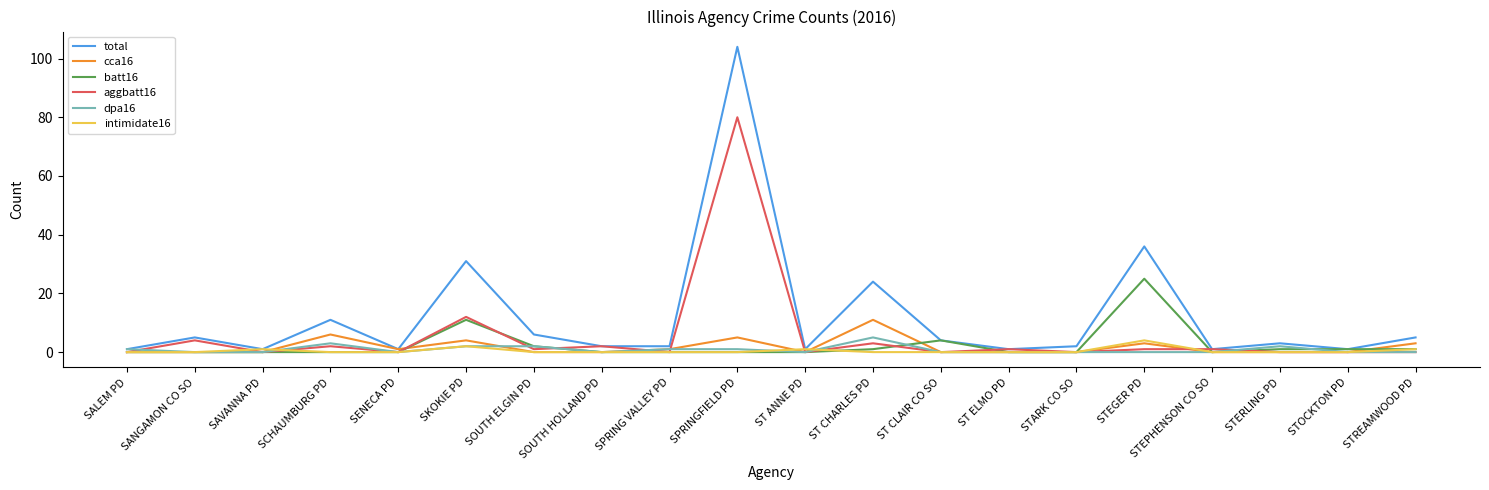

Reading right to left, extract all data points from this chart.

total: STREAMWOOD PD=5	STOCKTON PD=1	STERLING PD=3	STEPHENSON CO SO=1	STEGER PD=36	STARK CO SO=2	ST ELMO PD=1	ST CLAIR CO SO=4	ST CHARLES PD=24	ST ANNE PD=1	SPRINGFIELD PD=104	SPRING VALLEY PD=2	SOUTH HOLLAND PD=2	SOUTH ELGIN PD=6	SKOKIE PD=31	SENECA PD=1	SCHAUMBURG PD=11	SAVANNA PD=1	SANGAMON CO SO=5	SALEM PD=1
cca16: STREAMWOOD PD=3	STOCKTON PD=0	STERLING PD=0	STEPHENSON CO SO=0	STEGER PD=3	STARK CO SO=0	ST ELMO PD=0	ST CLAIR CO SO=0	ST CHARLES PD=11	ST ANNE PD=0	SPRINGFIELD PD=5	SPRING VALLEY PD=1	SOUTH HOLLAND PD=0	SOUTH ELGIN PD=0	SKOKIE PD=4	SENECA PD=1	SCHAUMBURG PD=6	SAVANNA PD=0	SANGAMON CO SO=0	SALEM PD=0
batt16: STREAMWOOD PD=1	STOCKTON PD=1	STERLING PD=1	STEPHENSON CO SO=0	STEGER PD=25	STARK CO SO=0	ST ELMO PD=0	ST CLAIR CO SO=4	ST CHARLES PD=1	ST ANNE PD=0	SPRINGFIELD PD=0	SPRING VALLEY PD=0	SOUTH HOLLAND PD=0	SOUTH ELGIN PD=2	SKOKIE PD=11	SENECA PD=0	SCHAUMBURG PD=0	SAVANNA PD=0	SANGAMON CO SO=0	SALEM PD=0
aggbatt16: STREAMWOOD PD=0	STOCKTON PD=0	STERLING PD=0	STEPHENSON CO SO=1	STEGER PD=1	STARK CO SO=0	ST ELMO PD=1	ST CLAIR CO SO=0	ST CHARLES PD=3	ST ANNE PD=0	SPRINGFIELD PD=80	SPRING VALLEY PD=0	SOUTH HOLLAND PD=2	SOUTH ELGIN PD=1	SKOKIE PD=12	SENECA PD=0	SCHAUMBURG PD=2	SAVANNA PD=0	SANGAMON CO SO=4	SALEM PD=0
dpa16: STREAMWOOD PD=0	STOCKTON PD=0	STERLING PD=2	STEPHENSON CO SO=0	STEGER PD=0	STARK CO SO=0	ST ELMO PD=0	ST CLAIR CO SO=0	ST CHARLES PD=5	ST ANNE PD=0	SPRINGFIELD PD=1	SPRING VALLEY PD=1	SOUTH HOLLAND PD=0	SOUTH ELGIN PD=2	SKOKIE PD=2	SENECA PD=0	SCHAUMBURG PD=3	SAVANNA PD=0	SANGAMON CO SO=0	SALEM PD=1
intimidate16: STREAMWOOD PD=1	STOCKTON PD=0	STERLING PD=0	STEPHENSON CO SO=0	STEGER PD=4	STARK CO SO=0	ST ELMO PD=0	ST CLAIR CO SO=0	ST CHARLES PD=0	ST ANNE PD=1	SPRINGFIELD PD=0	SPRING VALLEY PD=0	SOUTH HOLLAND PD=0	SOUTH ELGIN PD=0	SKOKIE PD=2	SENECA PD=0	SCHAUMBURG PD=0	SAVANNA PD=1	SANGAMON CO SO=0	SALEM PD=0